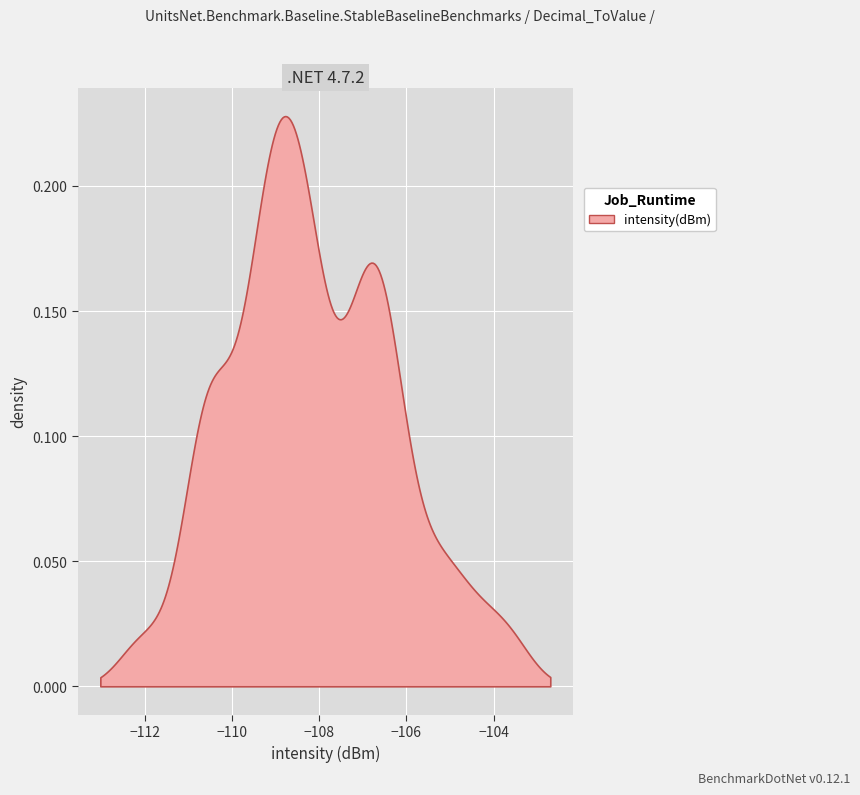

Count the number of data series in this chart.

1